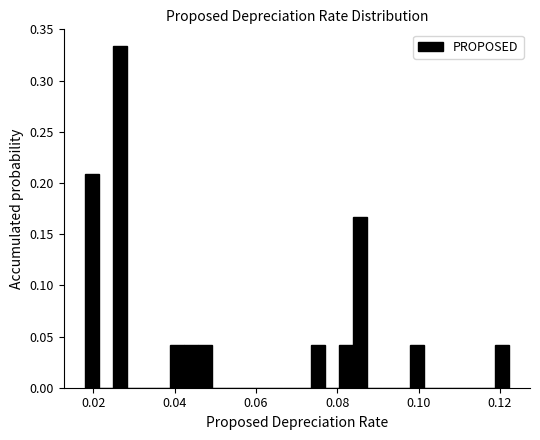

Around what value on the x-axis is the tallest bar? Give the approximate position of its centre, as read against the axis.

0.026